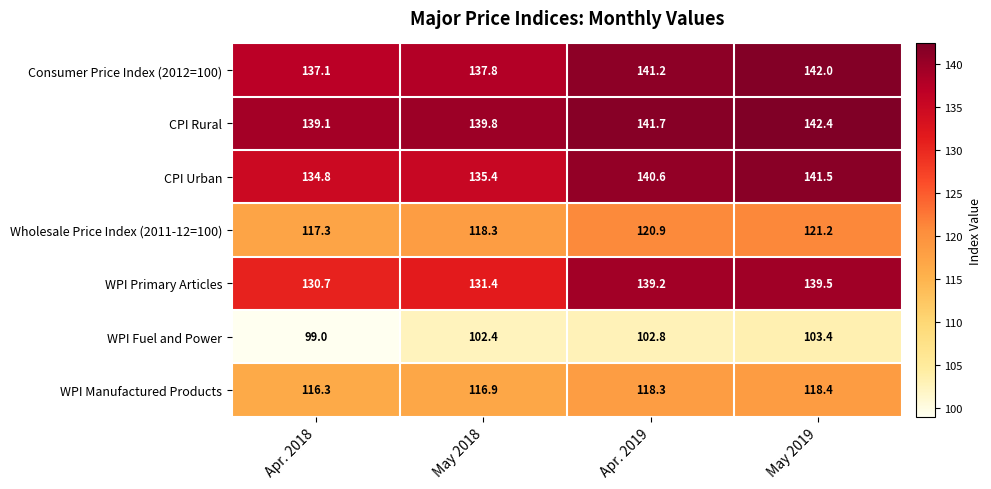

At which category is the sum across all series the highest?

May 2019